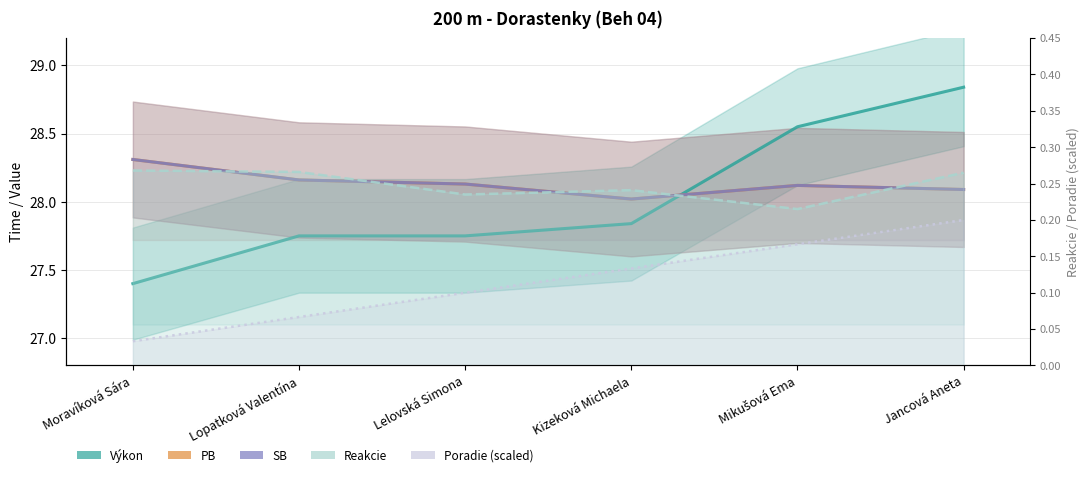

How many lines are shown in the chart?

5